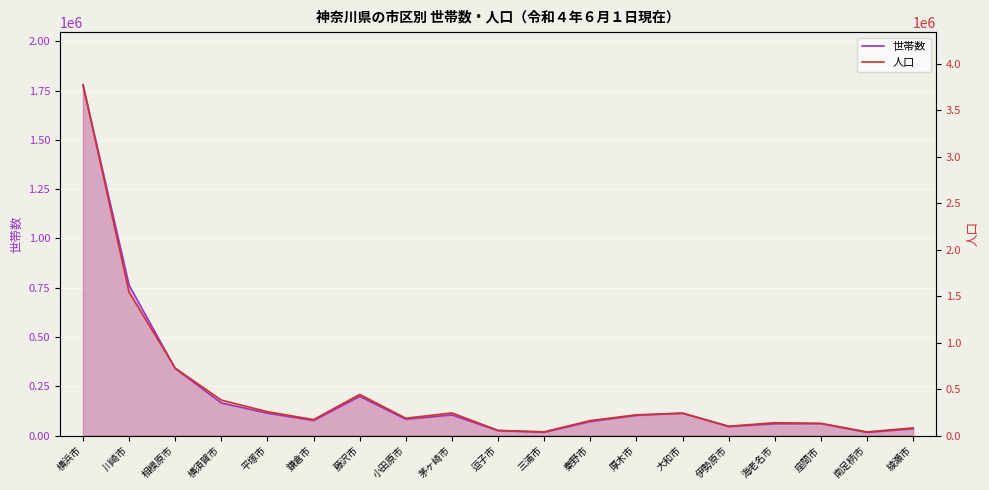

Which has a higher value, 平塚市 or 小田原市?

平塚市